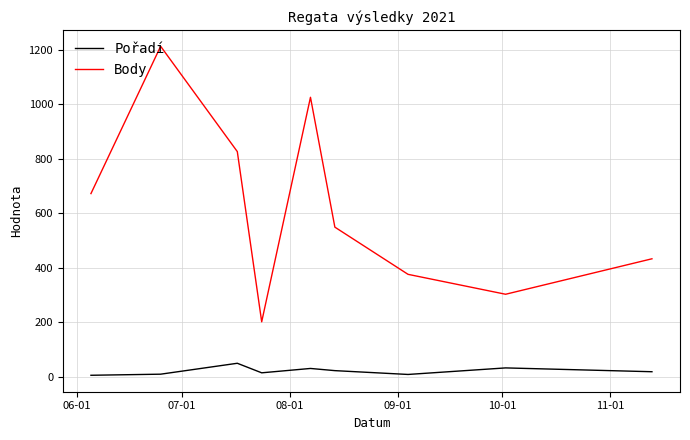

List the series in order of their overall mean, highest first.

Body, Pořadí